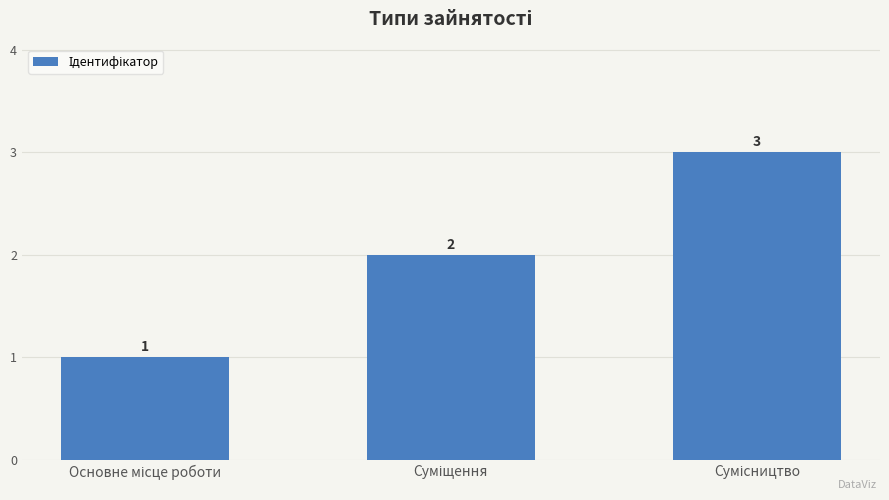

What is the value of the 2nd bar from the left?

2